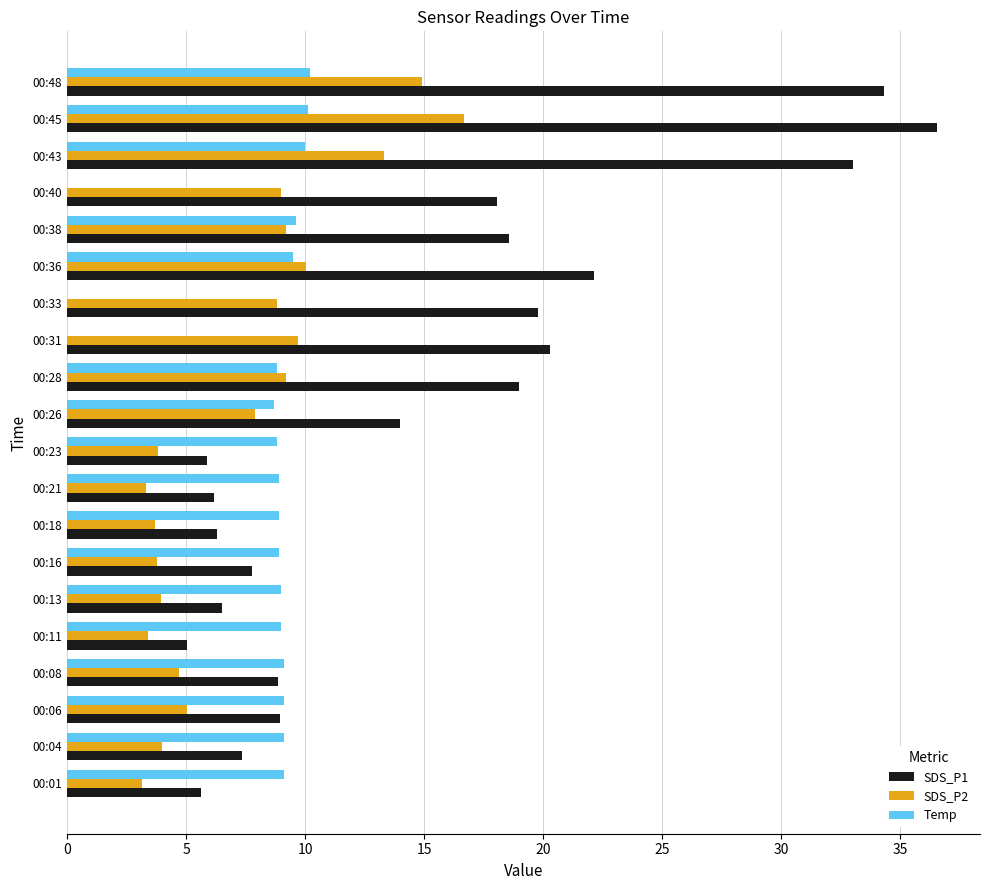

Between 00:11 and 00:45, which series saw the biggest shift?

SDS_P1